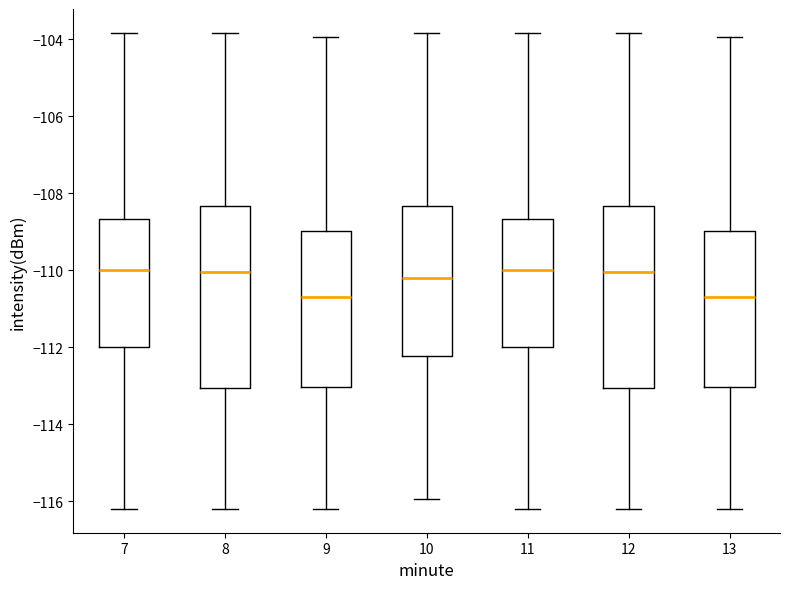

Where does the upper whisker of the box at x = 11 end on the y-axis? The values are not printed on the chart, so give them approximately, as read against the axis.

-103.8